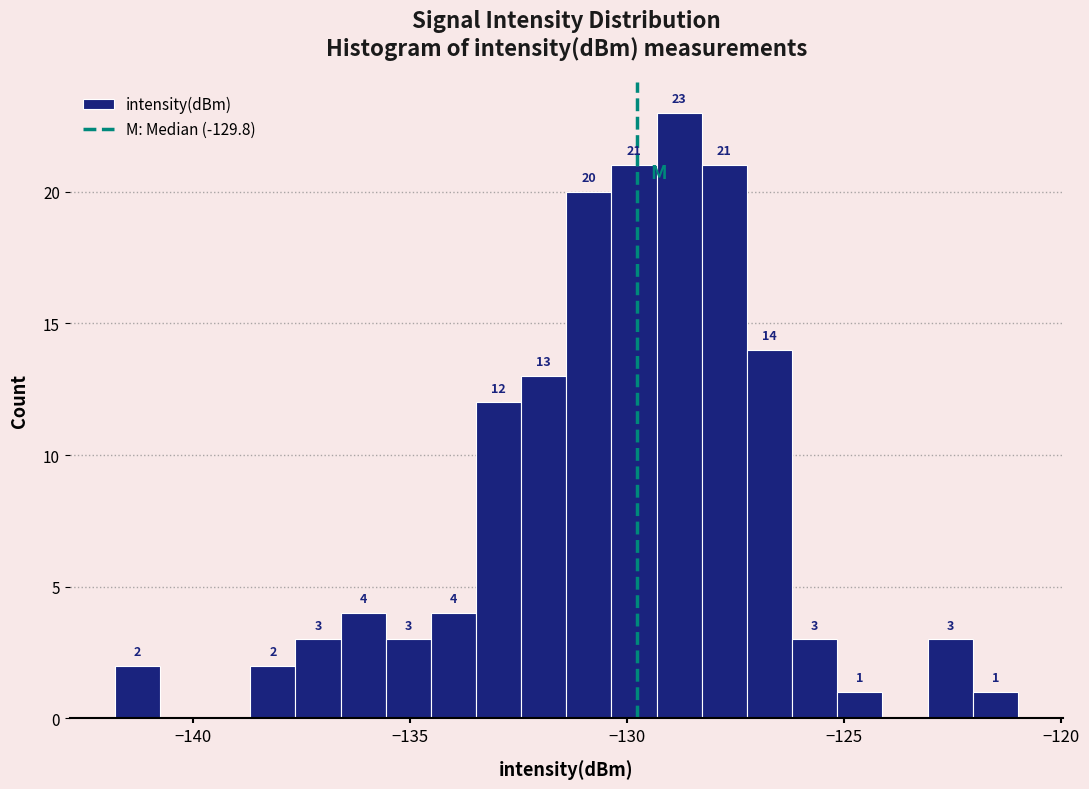

Around what value on the x-axis is the tallest bar? Give the approximate position of its centre, as read against the axis.

-129.0